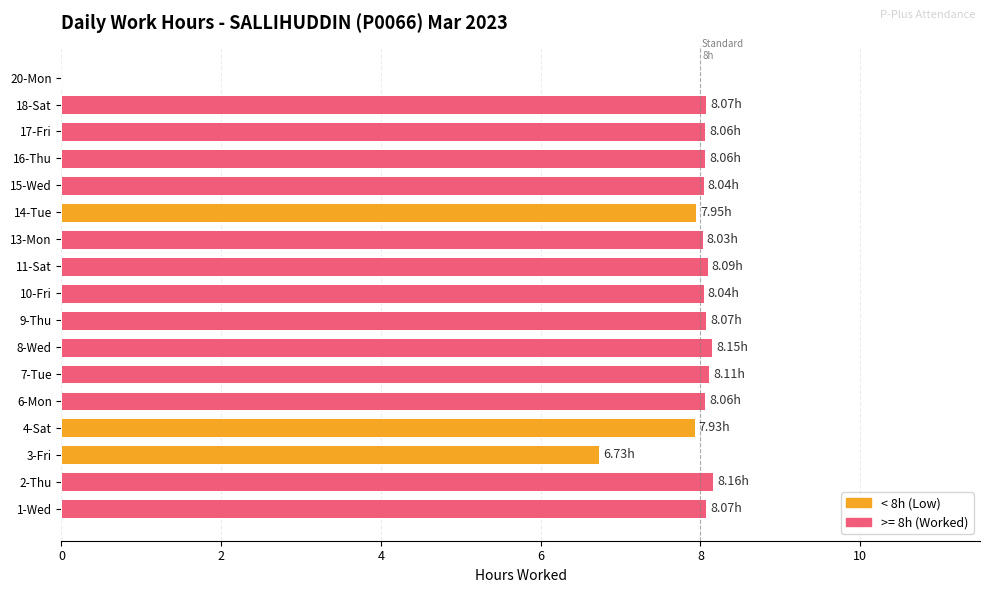

What is the ratio of the value at 7-Tue to the value at 9-Thu?

1.0